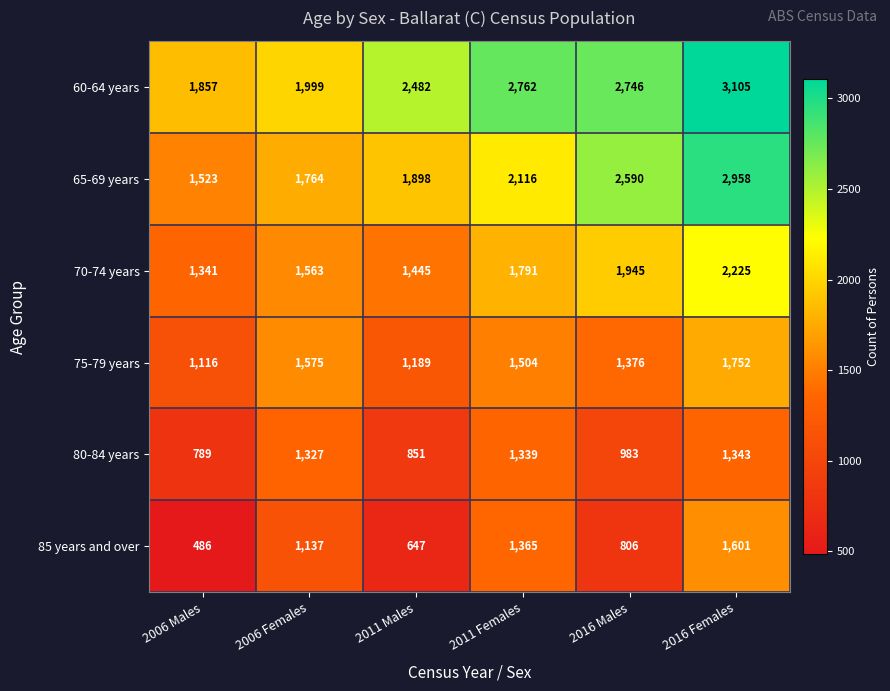

Count the number of data series in this chart.

6